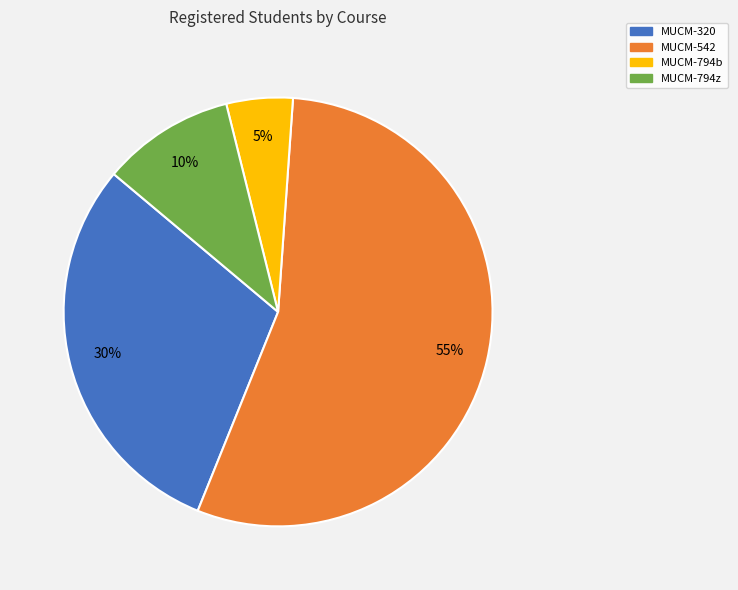

Between MUCM-542 and MUCM-794z, which is larger?

MUCM-542